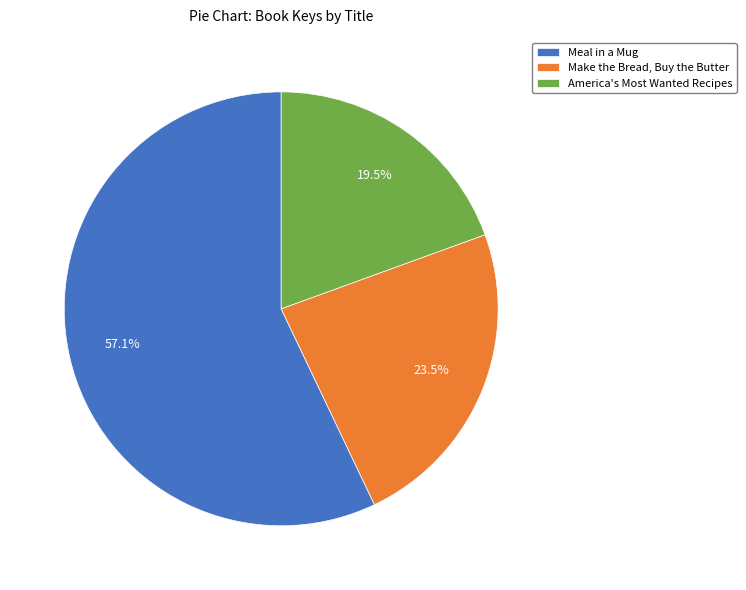

What is the majority slice?

Meal in a Mug